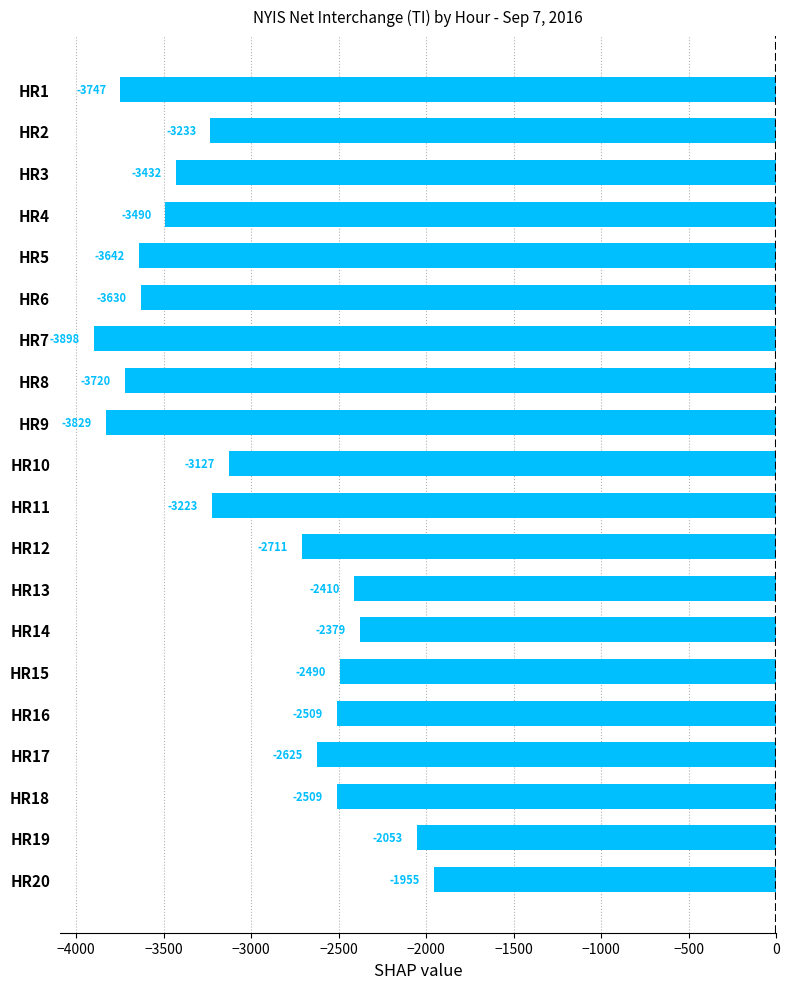

Count the number of categories in the chart.

20